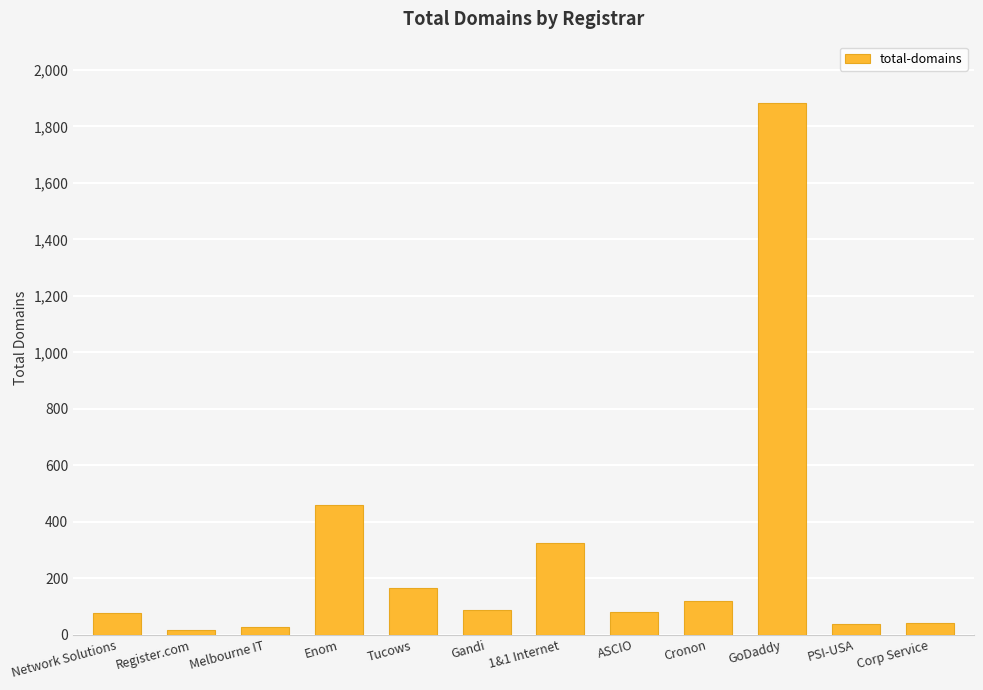

The chart shows a value of 28 at Melbourne IT. True or false?

True